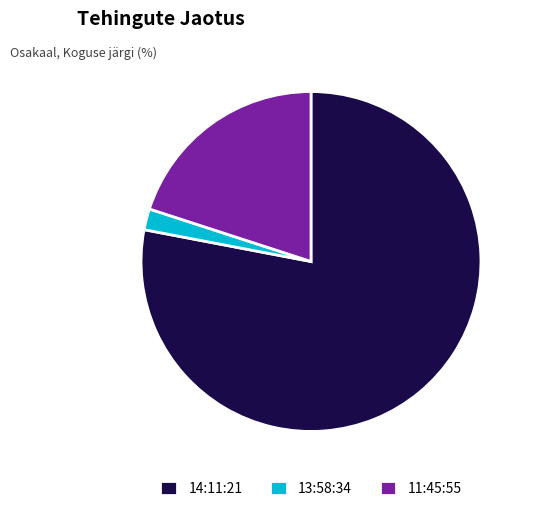

Is there a majority slice in this chart?

Yes